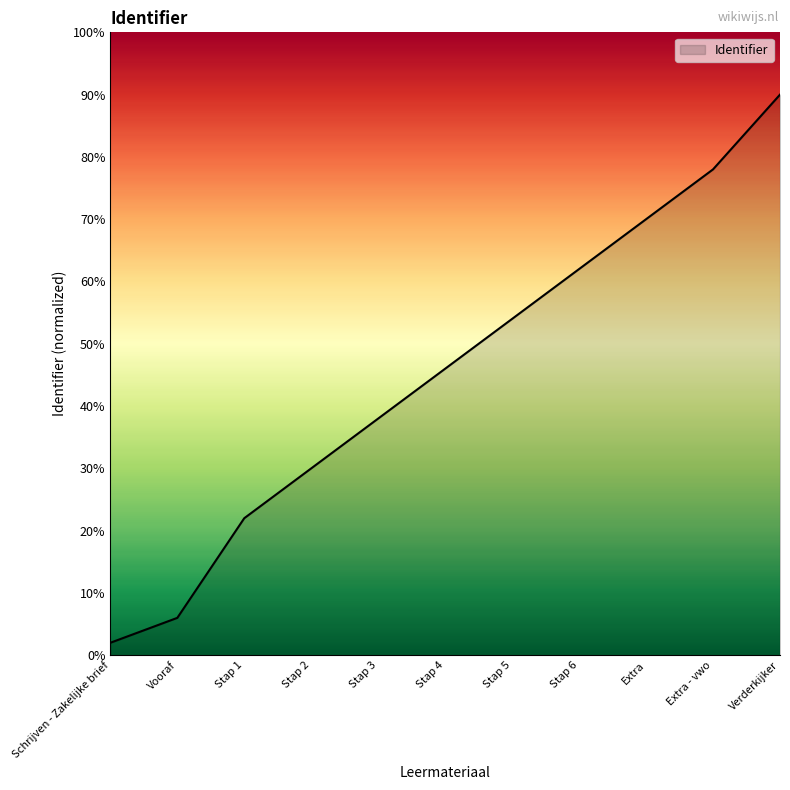

At which category does the chart reach its peak across all series?

Verderkijker